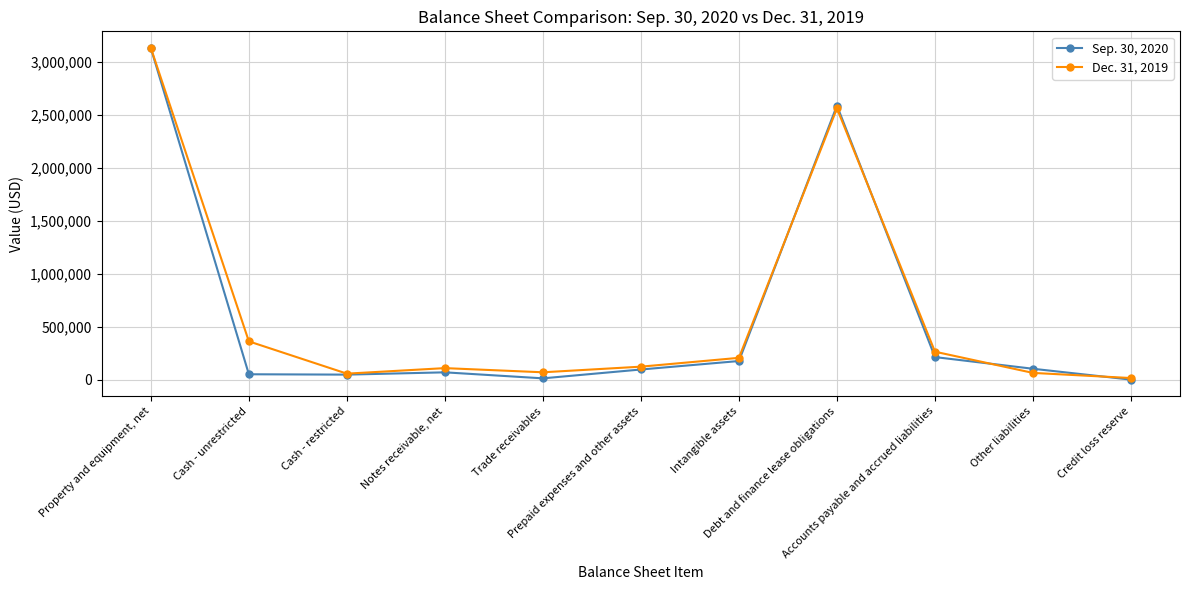

What are all the series names shown in the legend?

Sep. 30, 2020, Dec. 31, 2019